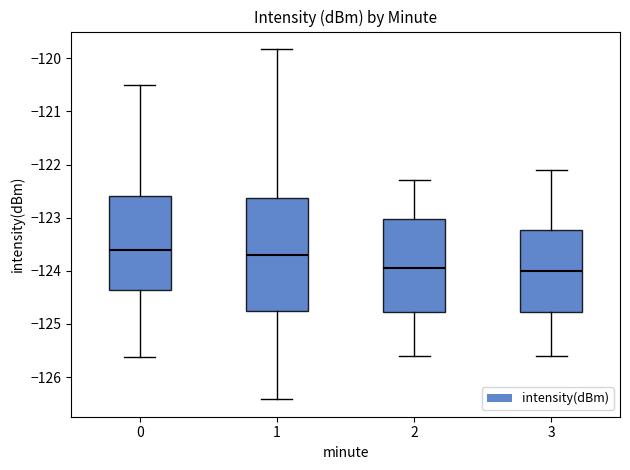

Where does the upper whisker of the box at x = 0 end on the y-axis? The values are not printed on the chart, so give them approximately, as read against the axis.

-120.5